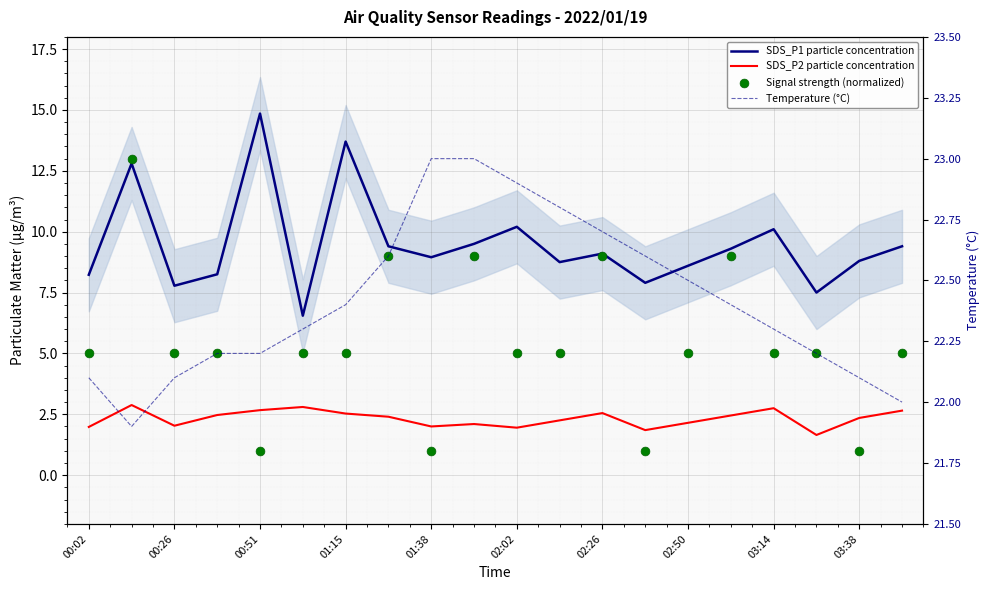

Is the value of SDS_P2 particle concentration at 15 greater than the value of SDS_P1 particle concentration at 13?

No